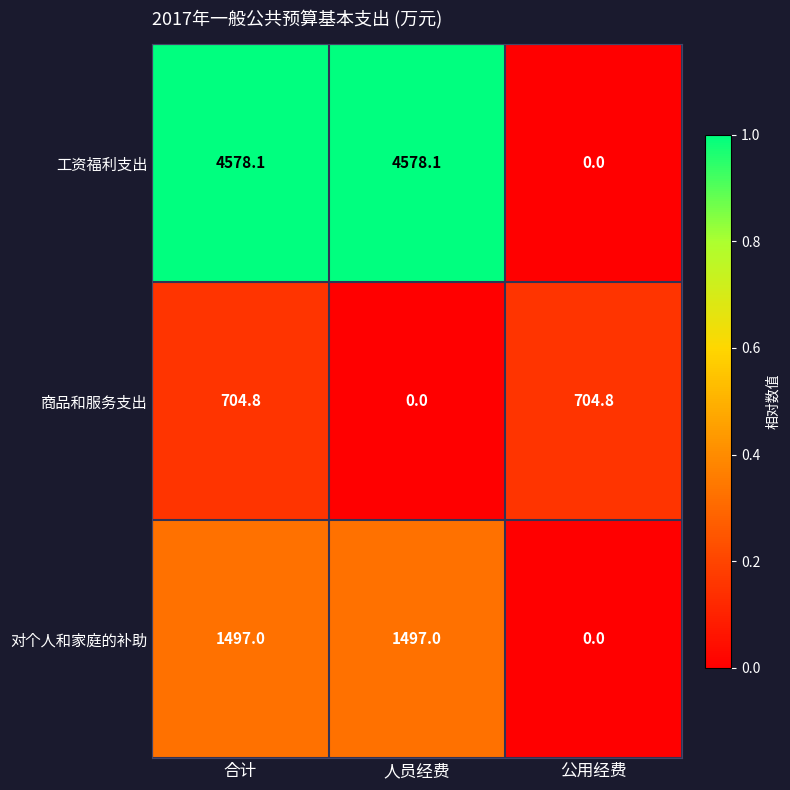

What is the spread (max minus min) of values at 公用经费?

704.8